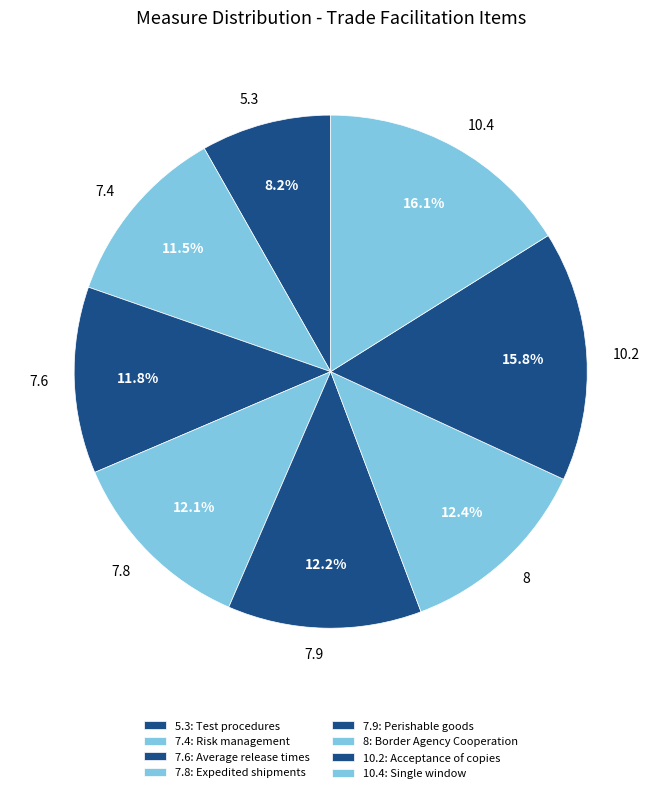

Which has a higher value, 8 or 7.4?

8